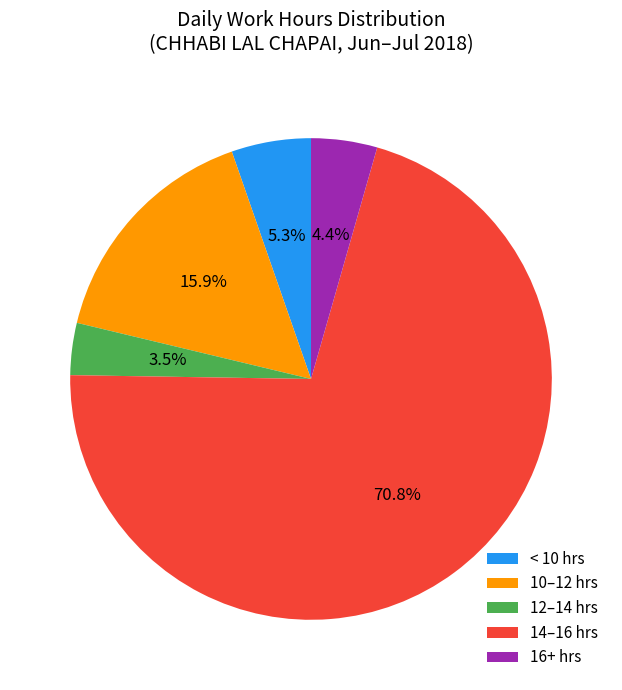

How many slices are in this pie chart?

5